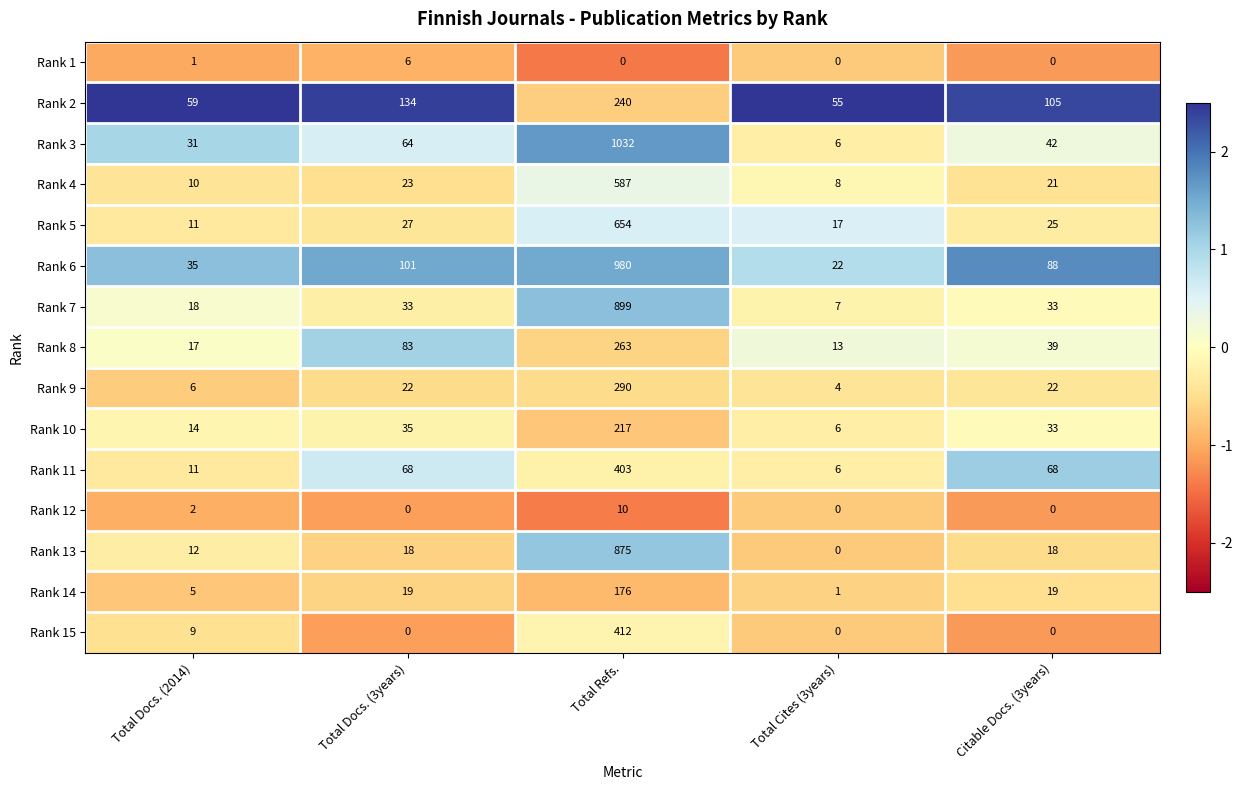

Which series changed the most between Total Cites (3years) and Citable Docs. (3years)?

Rank 6